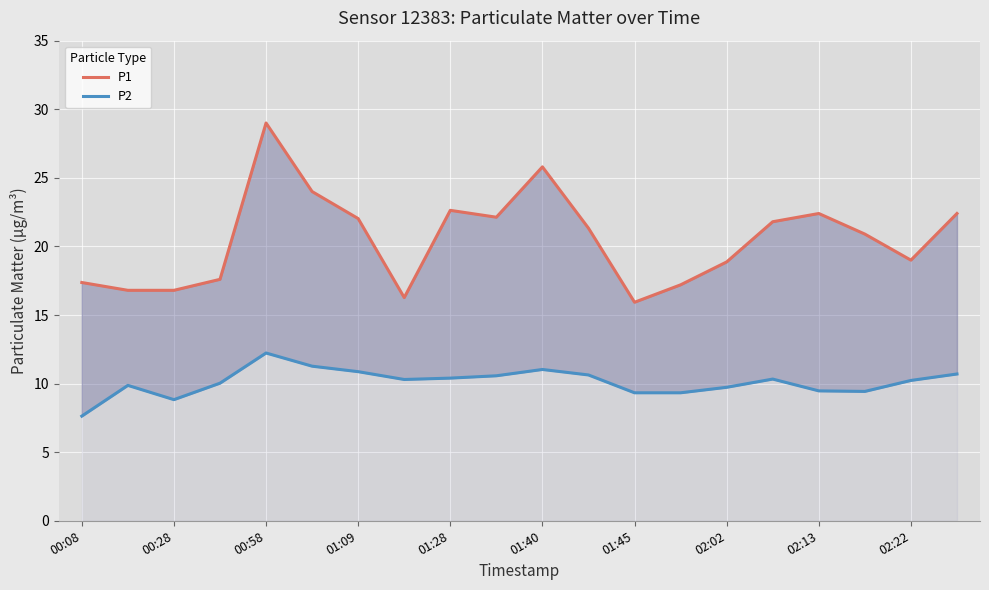

The P2 series shows 14.2 at 01:28. True or false?

False